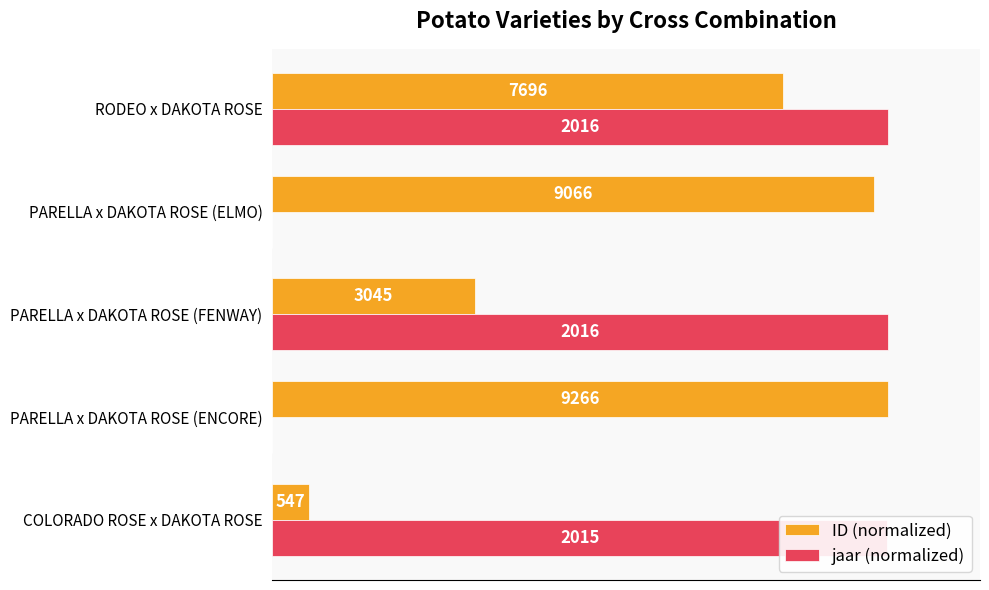

Rank the series by their average value, from highest to lowest.

ID (normalized), jaar (normalized)